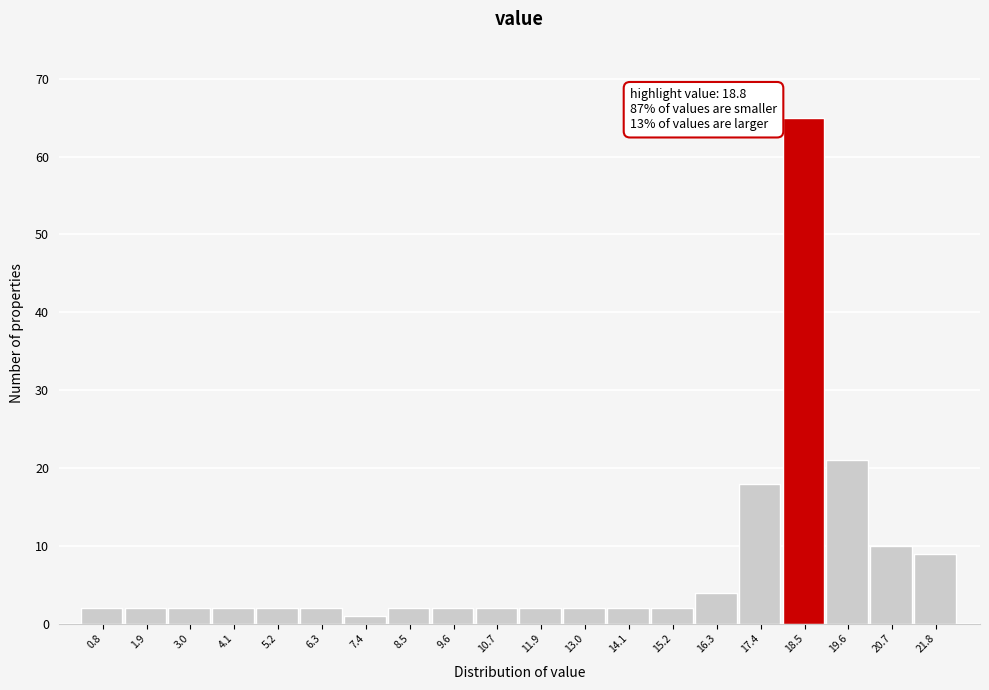

Which range on the x-axis has the tallest bar?

18.0 to 19.0